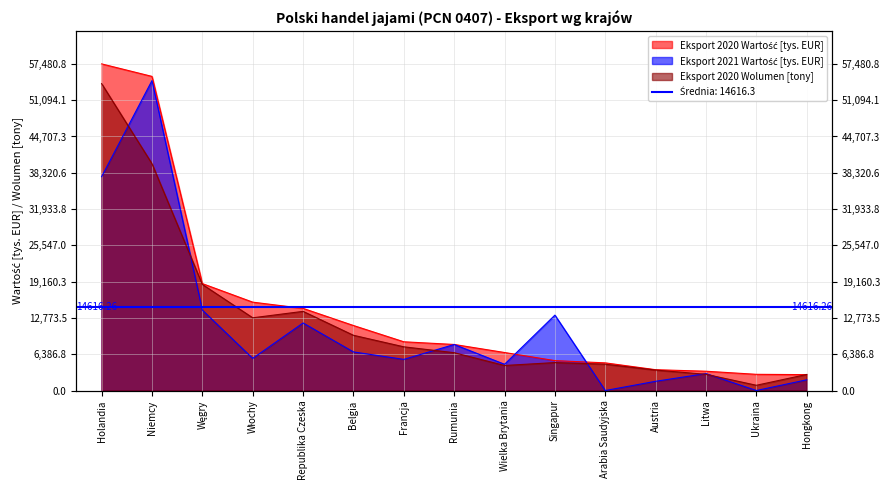

Rank the series by their maximum value, from highest to lowest.

Eksport 2020 Wartość [tys. EUR], Eksport 2021 Wartość [tys. EUR], Eksport 2020 Wolumen [tony]